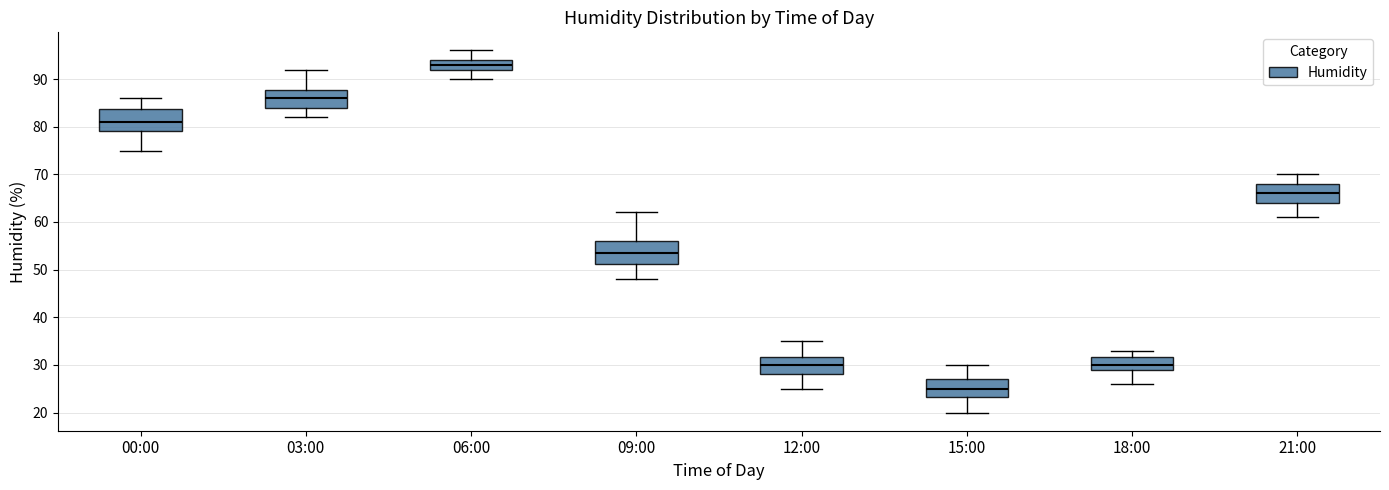

Which box has the highest median line?

06:00